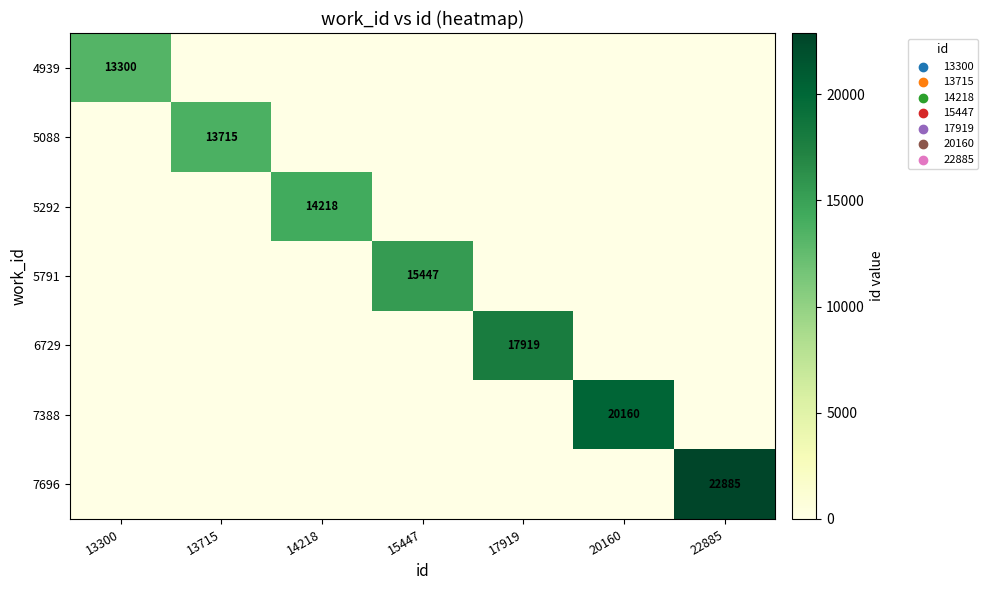

At how many categories does at least one series exceed 3757?

7